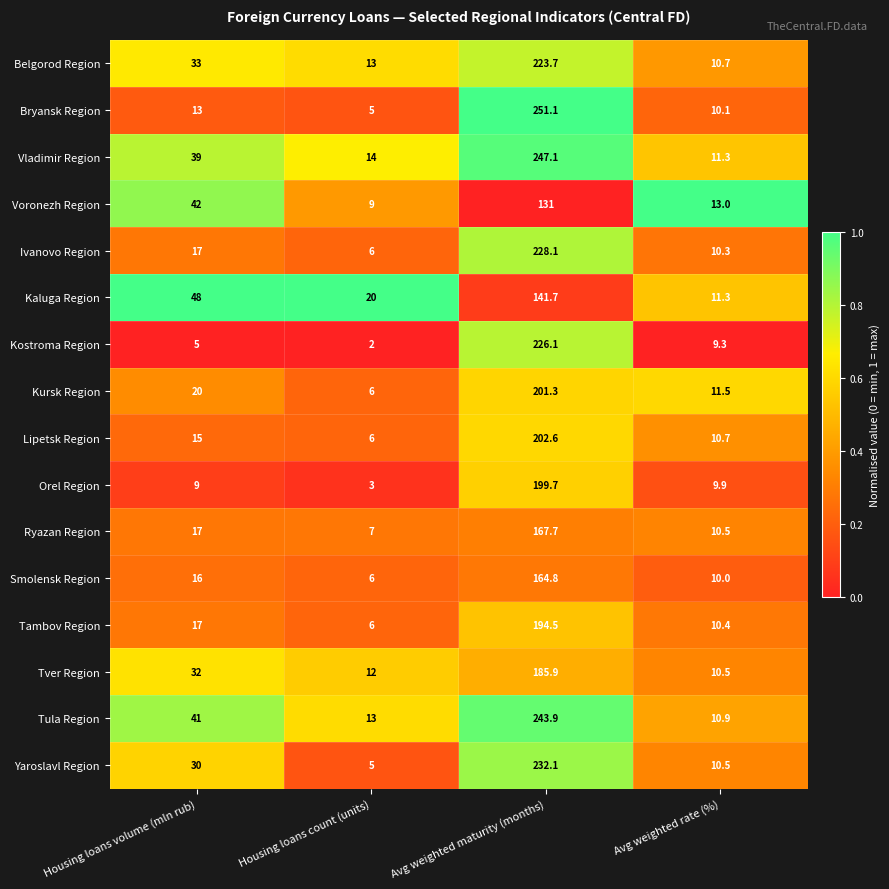

Between Housing loans volume (mln rub) and Avg weighted maturity (months), which series saw the biggest shift?

Bryansk Region